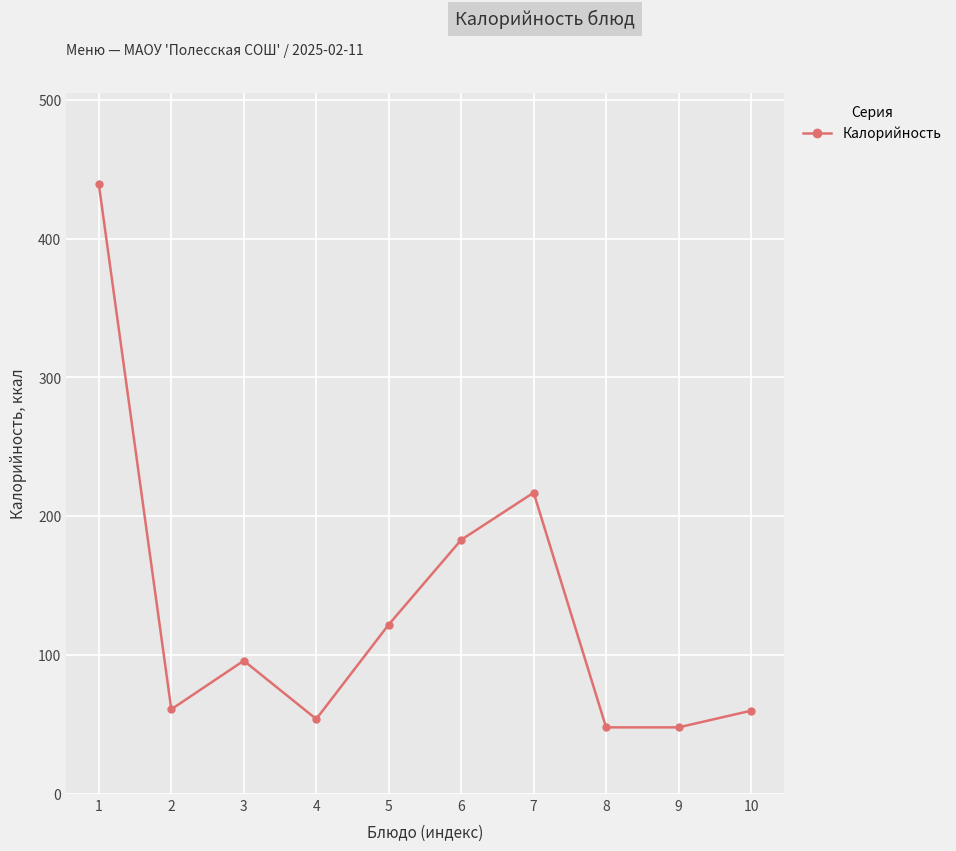

What is the average value?

133